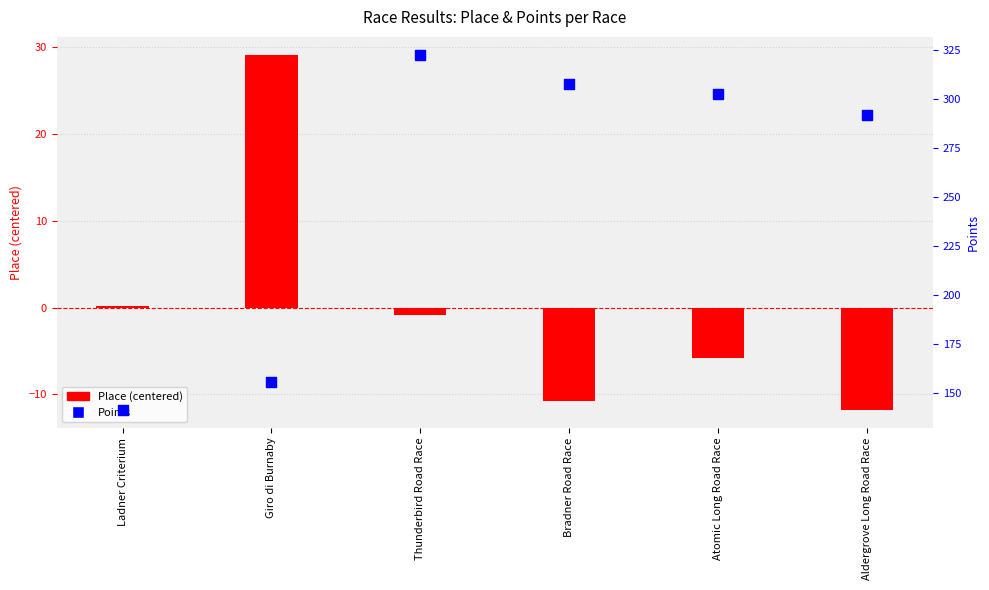

What is the total value across all series at Ladner Criterium?

141.6